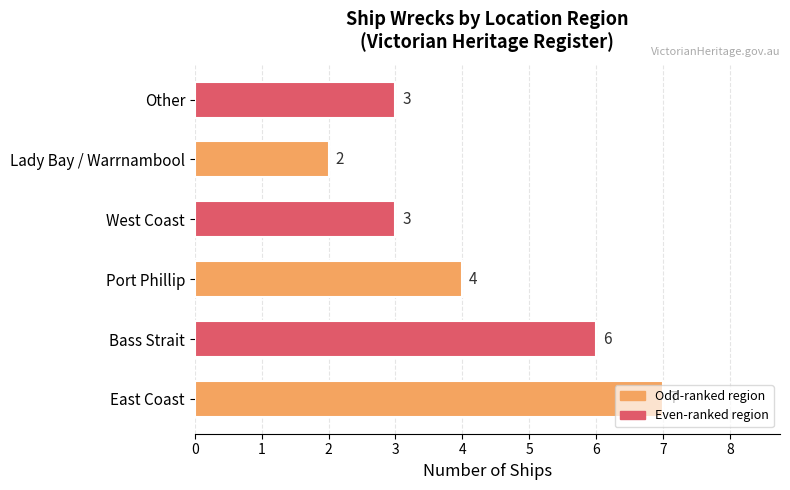

Where is the data nearest to the value 4?

Port Phillip